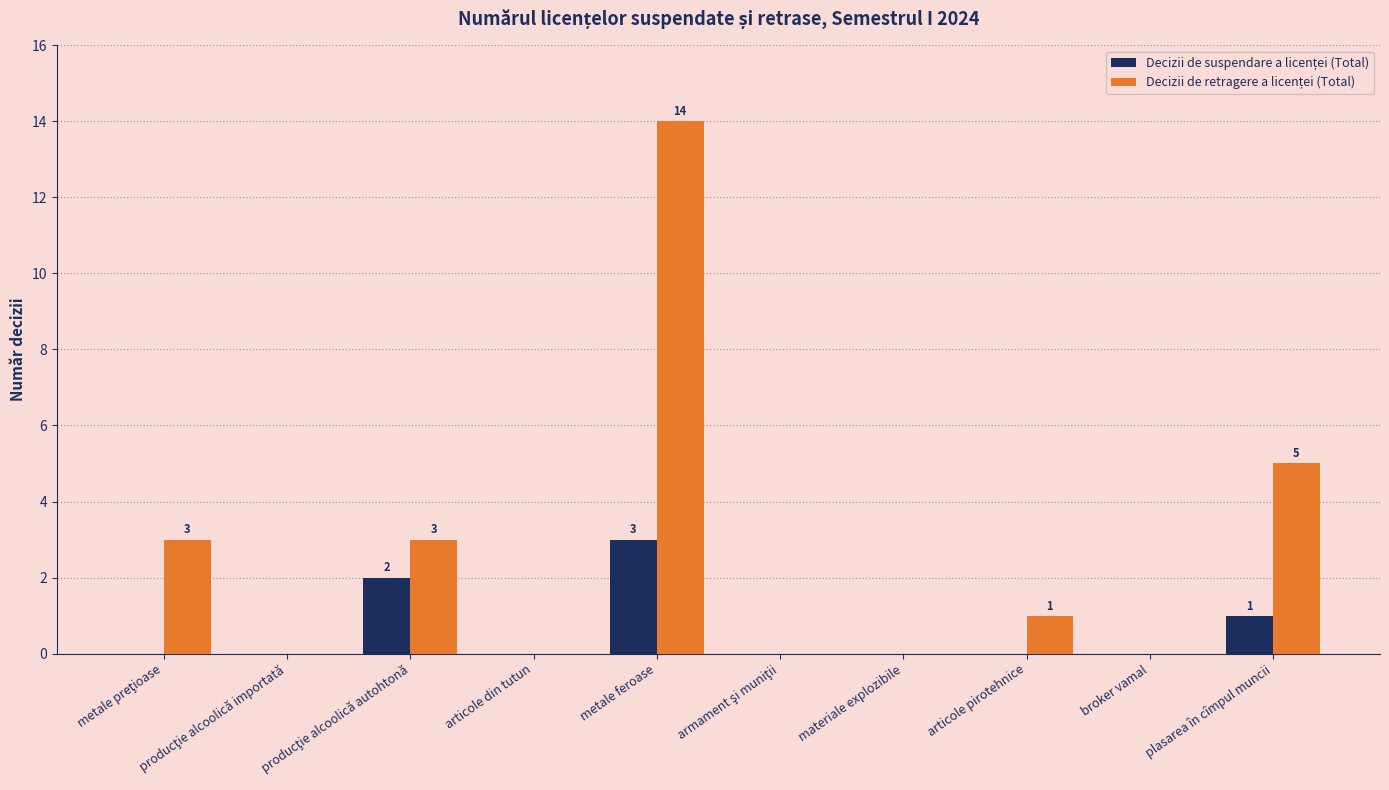

Which category has the highest value across all series?

metale feroase